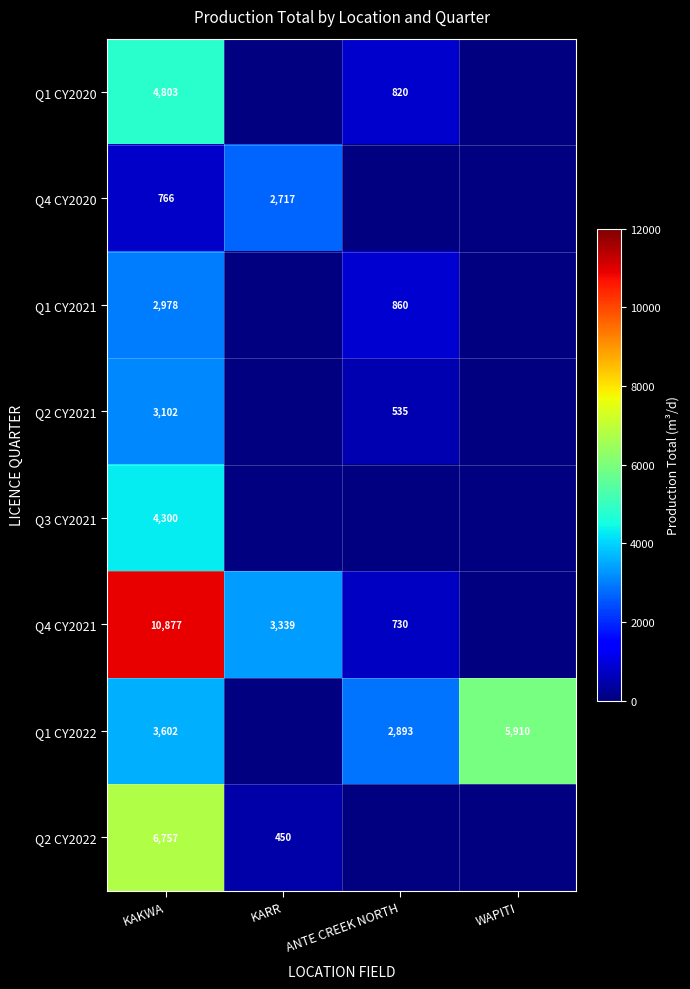

What is the total value across all series at KAKWA?

37185